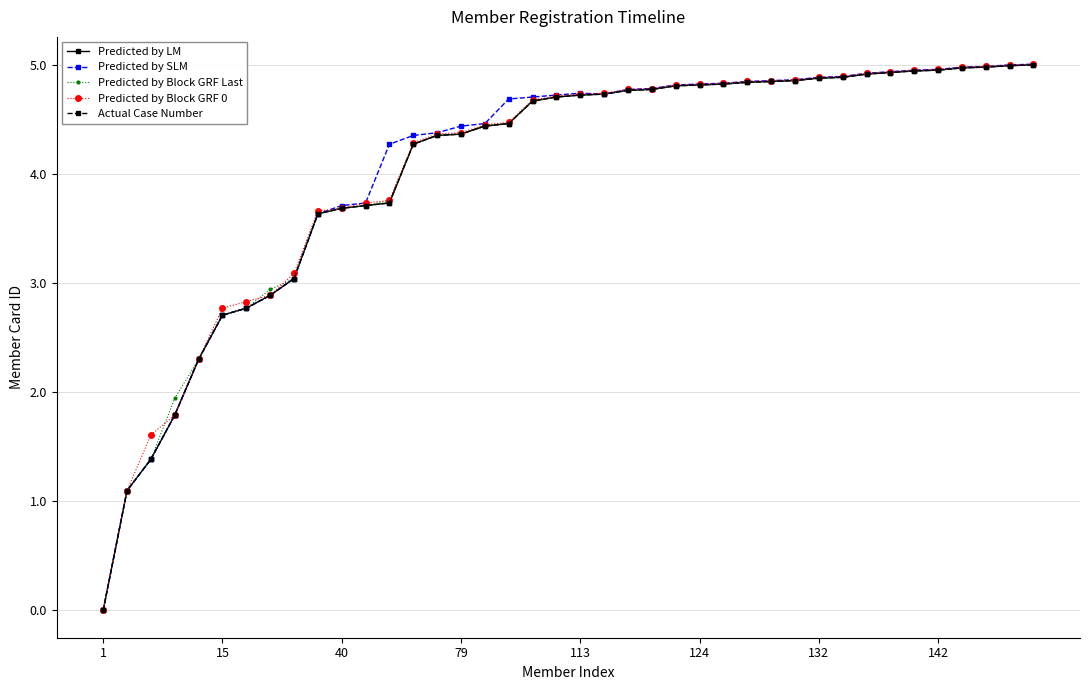

Reading right to left, extract all data points from this chart.

Predicted by LM: 5.0	5.0	5.0	5.0	5.0	4.9	4.9	4.9	4.9	4.9	4.9	4.9	4.8	4.8	4.8	4.8	4.8	4.8	4.7	4.7	4.7	4.7	4.5	4.4	4.4	4.4	4.3	3.7	3.7	3.7	3.6	3.0	2.9	2.8	2.7	2.3	1.8	1.4	1.1	0.0
Predicted by SLM: 5.0	5.0	5.0	5.0	5.0	5.0	4.9	4.9	4.9	4.9	4.9	4.9	4.9	4.8	4.8	4.8	4.8	4.8	4.7	4.7	4.7	4.7	4.7	4.5	4.4	4.4	4.4	4.3	3.7	3.7	3.6	3.0	2.9	2.8	2.7	2.3	1.8	1.4	1.1	0.0
Predicted by Block GRF Last: 5.0	5.0	5.0	5.0	5.0	4.9	4.9	4.9	4.9	4.9	4.9	4.9	4.8	4.8	4.8	4.8	4.8	4.8	4.7	4.7	4.7	4.7	4.5	4.5	4.4	4.4	4.3	3.8	3.7	3.7	3.6	3.0	2.9	2.8	2.7	2.3	1.9	1.4	1.1	0.0
Predicted by Block GRF 0: 5.0	5.0	5.0	5.0	5.0	5.0	4.9	4.9	4.9	4.9	4.9	4.9	4.9	4.8	4.8	4.8	4.8	4.8	4.7	4.7	4.7	4.7	4.5	4.5	4.4	4.4	4.3	3.8	3.7	3.7	3.7	3.1	2.9	2.8	2.8	2.3	1.8	1.6	1.1	0.0
Actual Case Number: 5.0	5.0	5.0	5.0	5.0	4.9	4.9	4.9	4.9	4.9	4.9	4.9	4.8	4.8	4.8	4.8	4.8	4.8	4.7	4.7	4.7	4.7	4.5	4.4	4.4	4.4	4.3	3.7	3.7	3.7	3.6	3.0	2.9	2.8	2.7	2.3	1.8	1.4	1.1	0.0